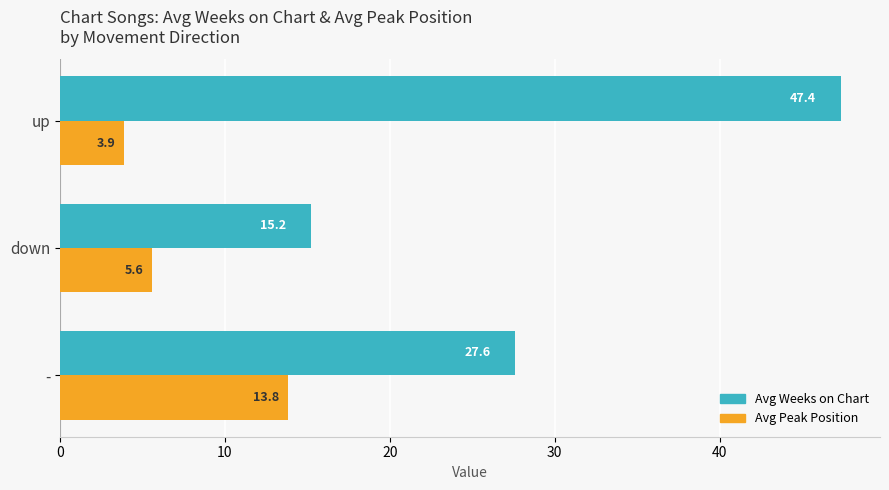

At which label is Avg Peak Position closest to 8?

down